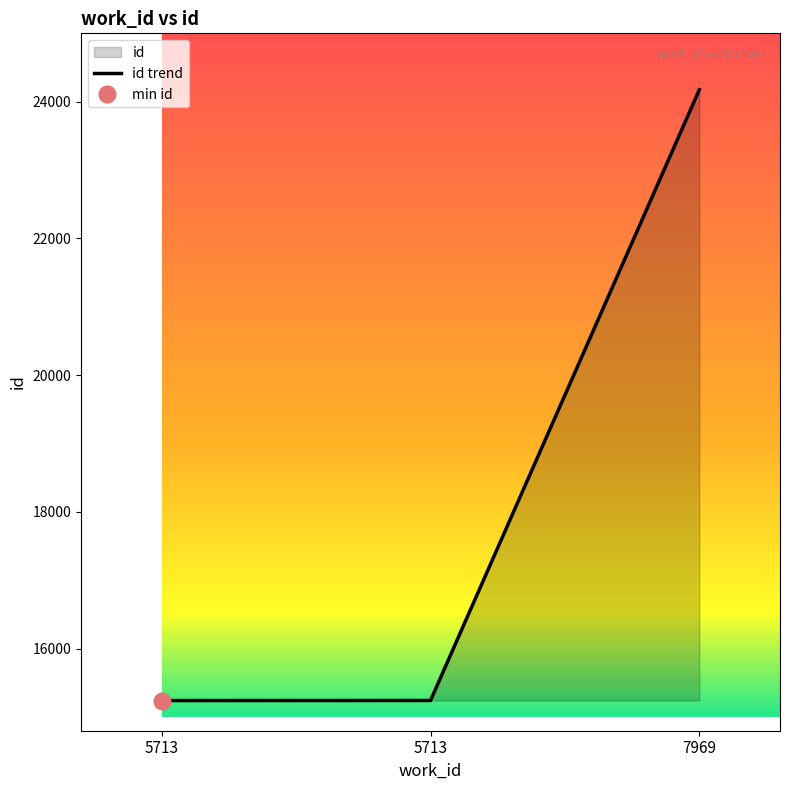

What value does the data have at 5713?

15242